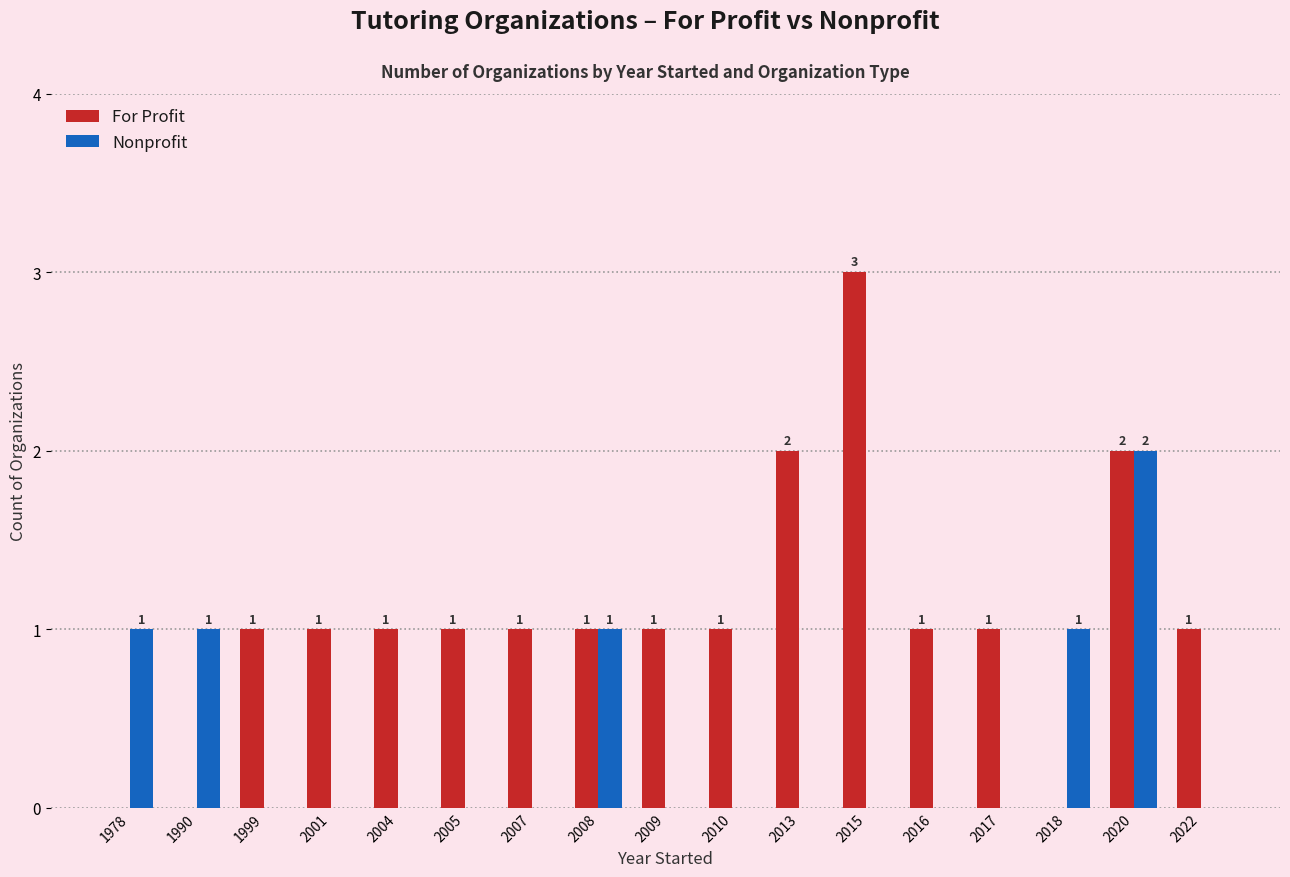

What are all the series names shown in the legend?

For Profit, Nonprofit